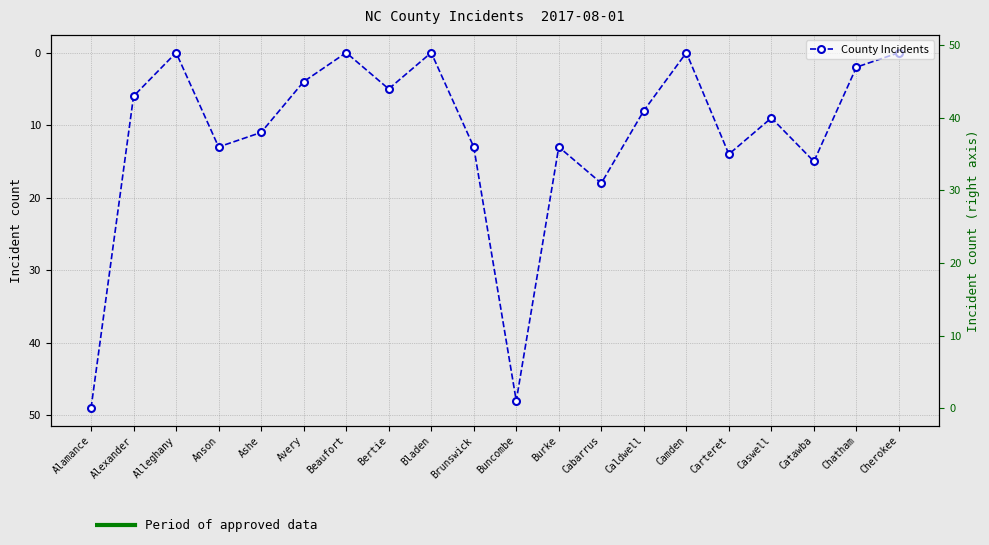

The chart shows a value of 71 at Buncombe. True or false?

False